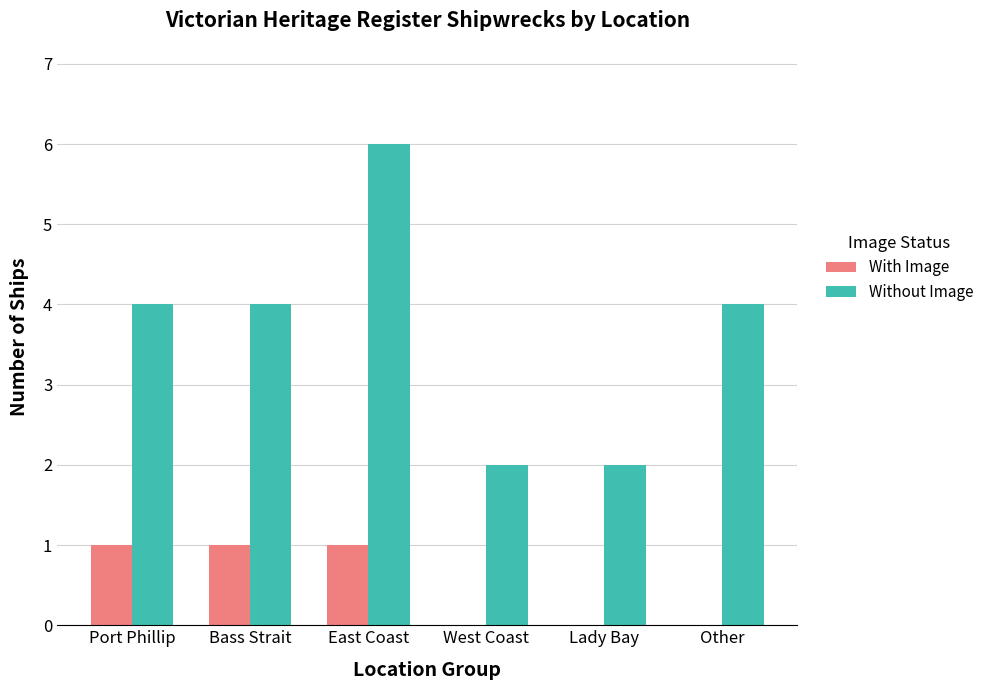

Reading left to right, what are all the values shown in this chart?

With Image: Port Phillip=1	Bass Strait=1	East Coast=1	West Coast=0	Lady Bay=0	Other=0
Without Image: Port Phillip=4	Bass Strait=4	East Coast=6	West Coast=2	Lady Bay=2	Other=4